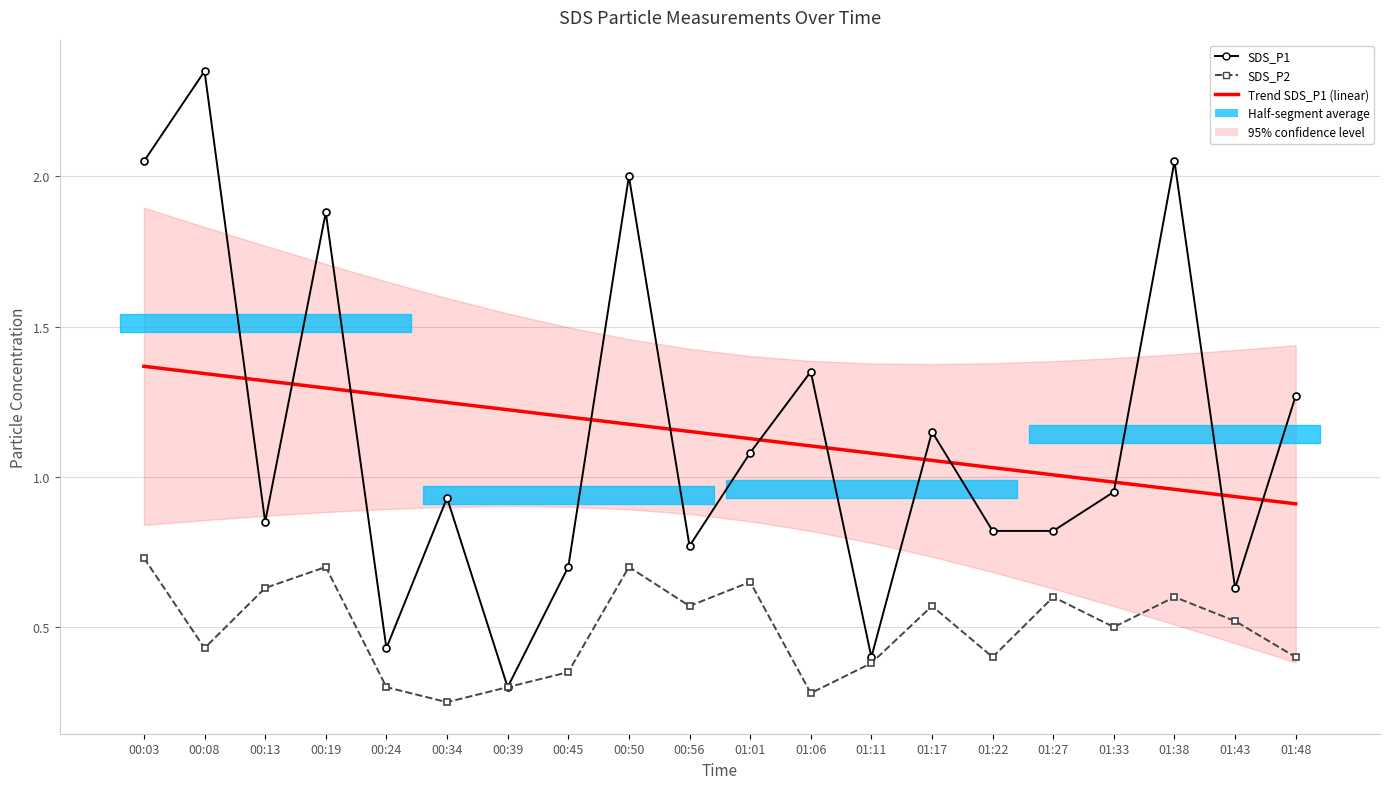

The value of SDS_P1 at 00:39 is 0.3. True or false?

True